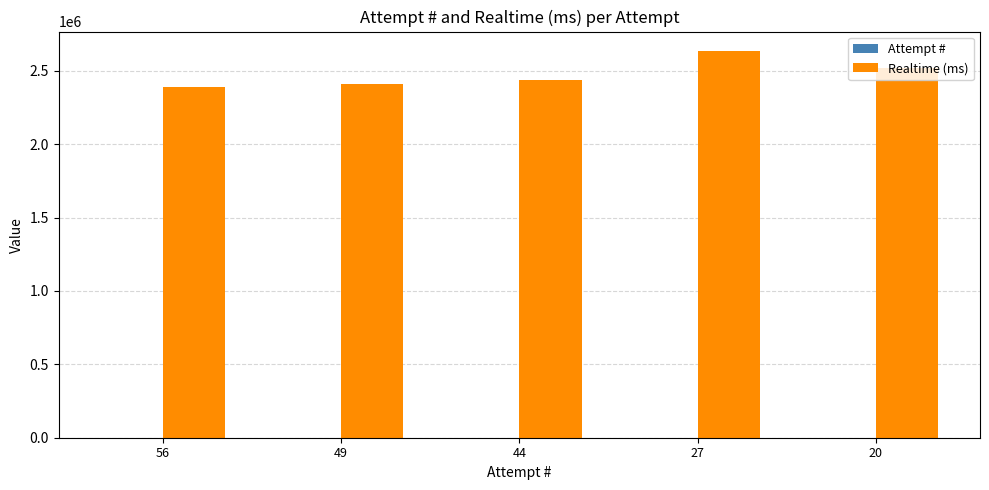

How many series are shown in this chart?

2